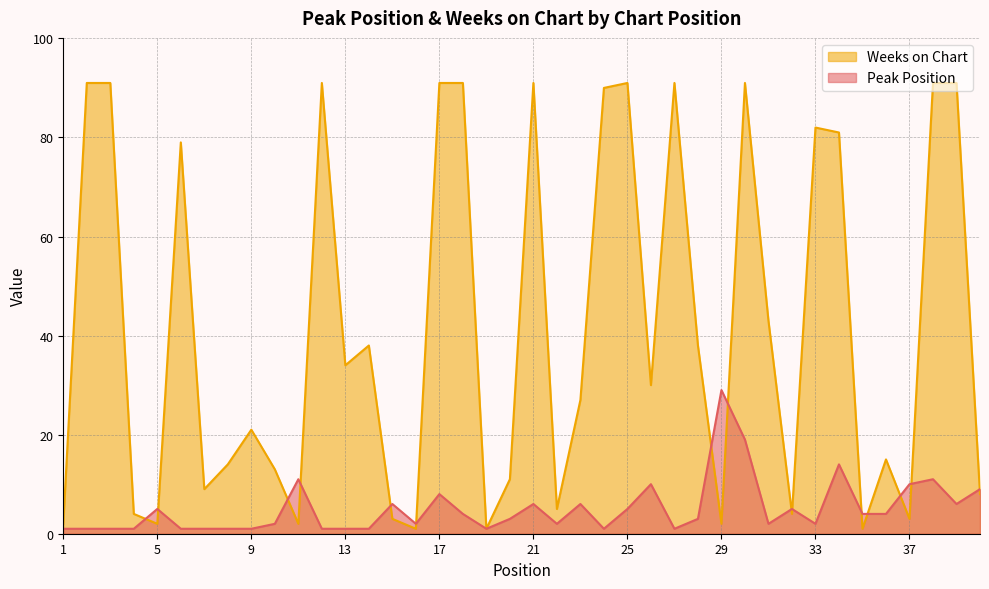

How many lines are shown in the chart?

2